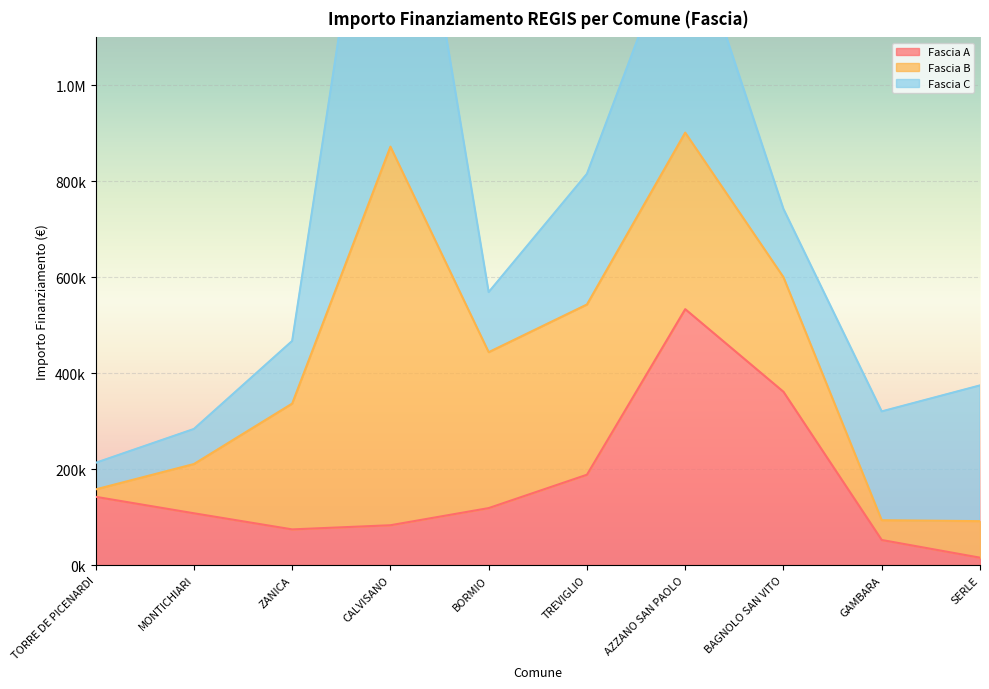

How many values in the Fascia A series are below 118800?

5